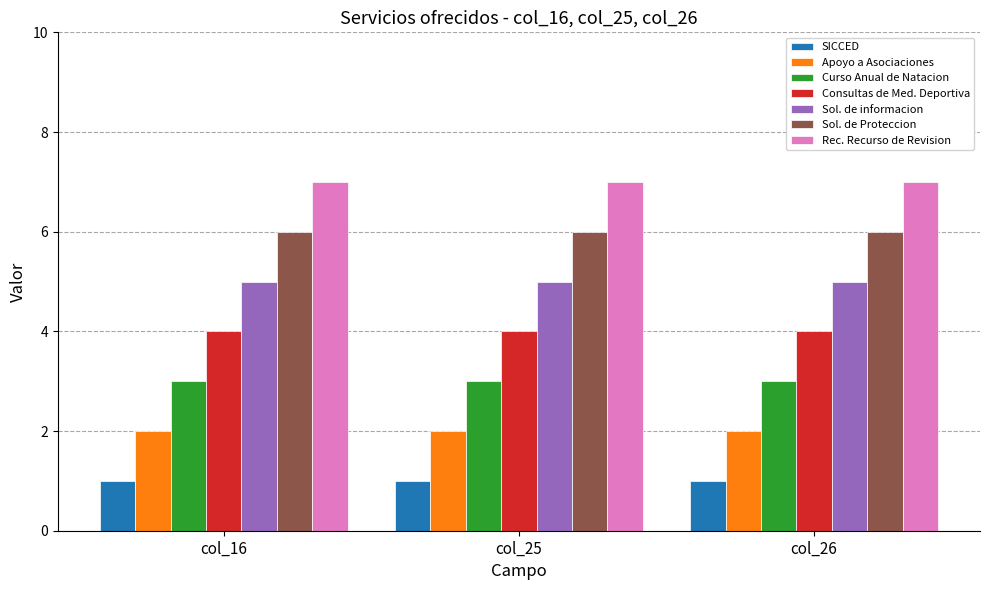

Rank the series by their average value, from lowest to highest.

SICCED, Apoyo a Asociaciones, Curso Anual de Natacion, Consultas de Med. Deportiva, Sol. de informacion, Sol. de Proteccion, Rec. Recurso de Revision